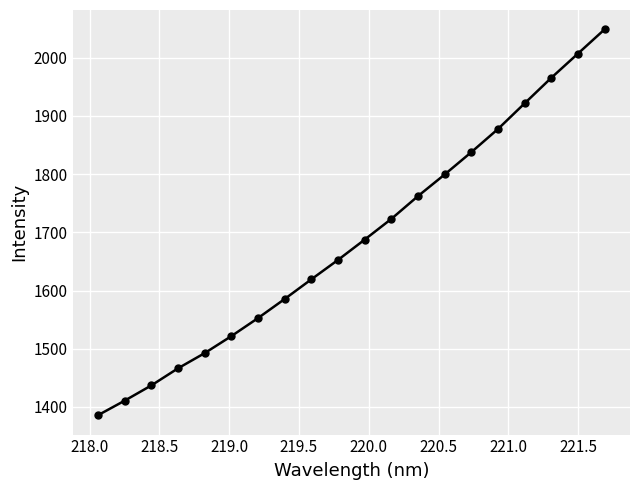

What is the value of the 15th point from the left?

1837.8